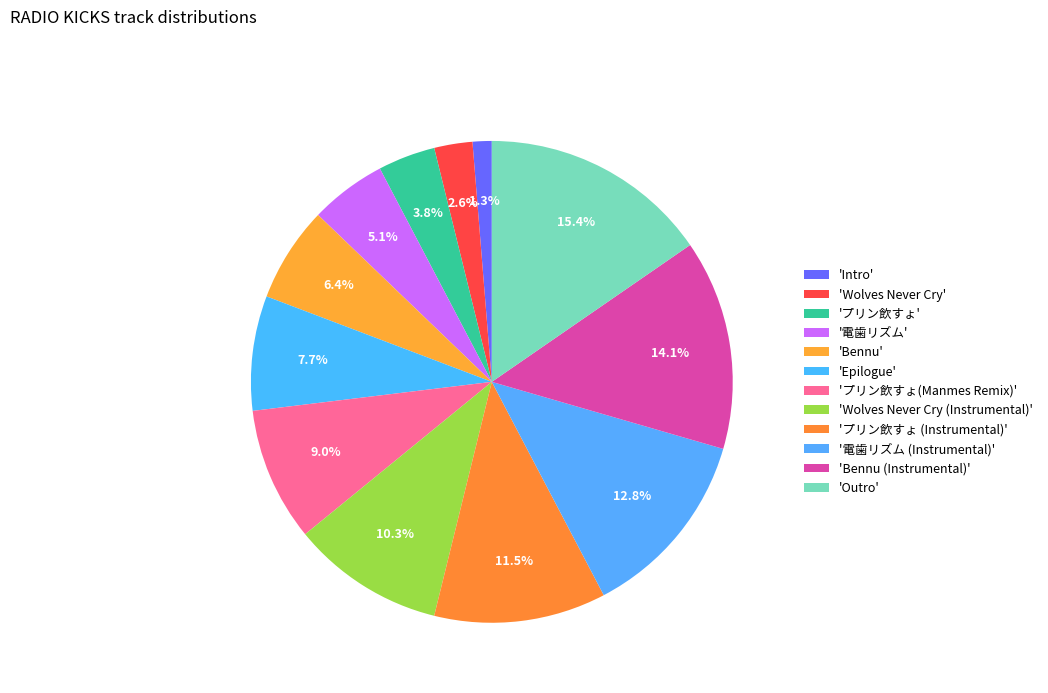

Count the number of slices in the pie.

12